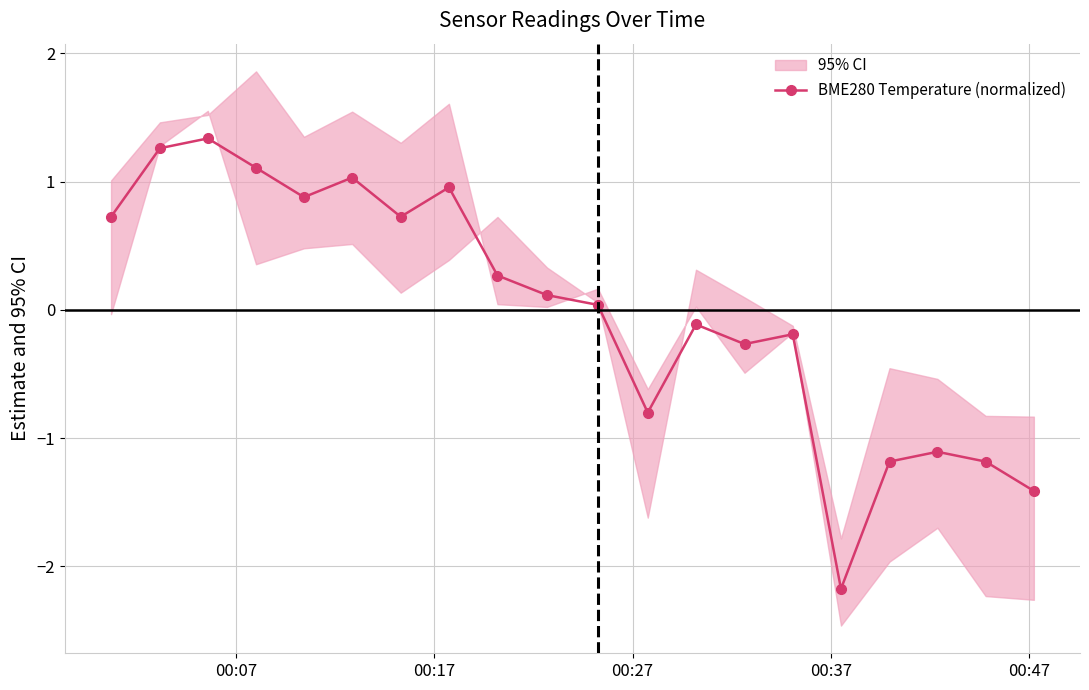

What is the highest value of the BME280 Temperature (normalized) series?

1.3